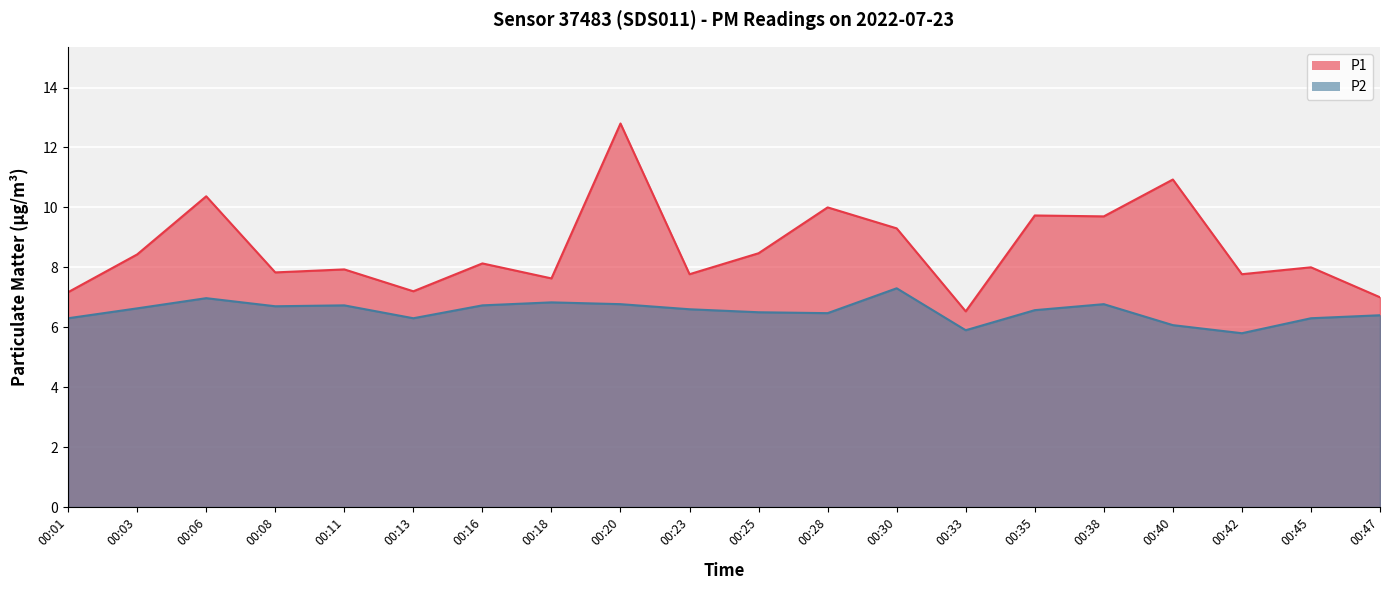

At which category does the chart reach its minimum across all series?

00:42